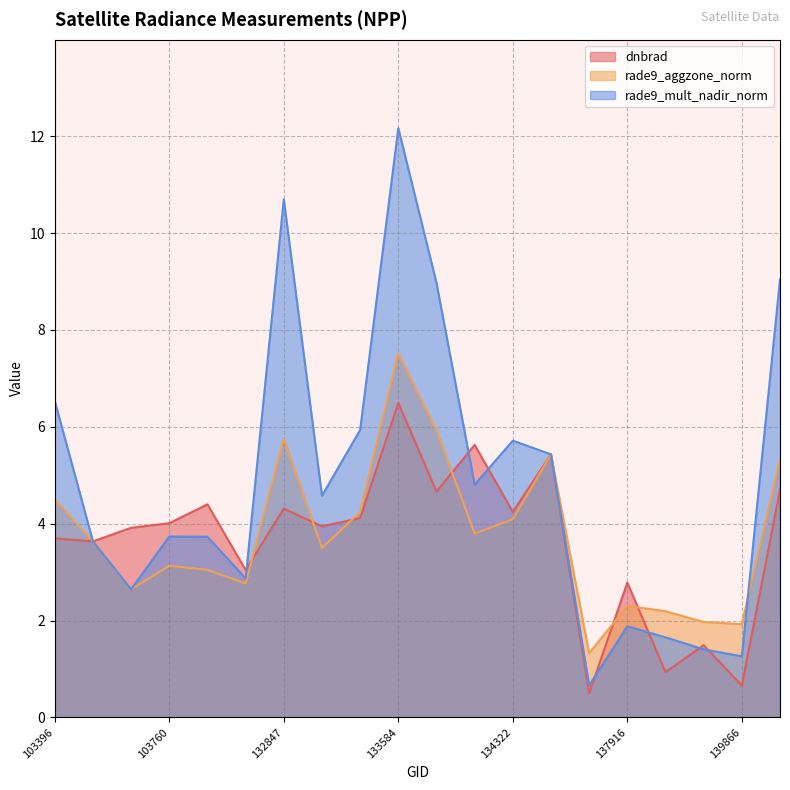

What is the value of the rade9_mult_nadir_norm point at the 8th from the left?

4.6